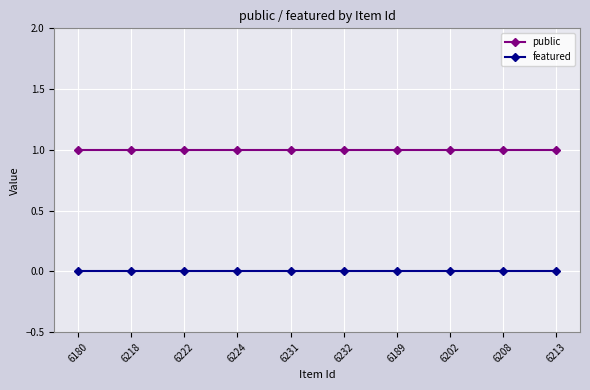

The value of public at 6231 is 1. True or false?

True